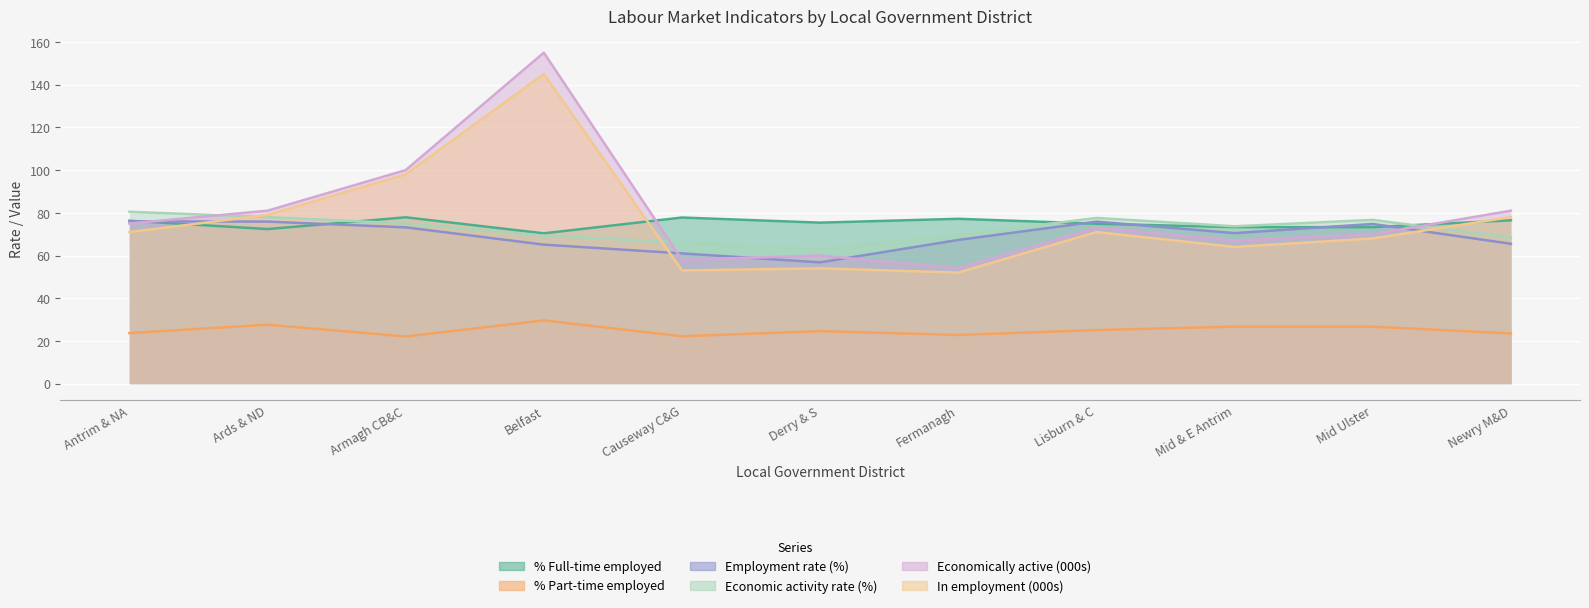

How many values in the In employment (000s) series are below 71?

5